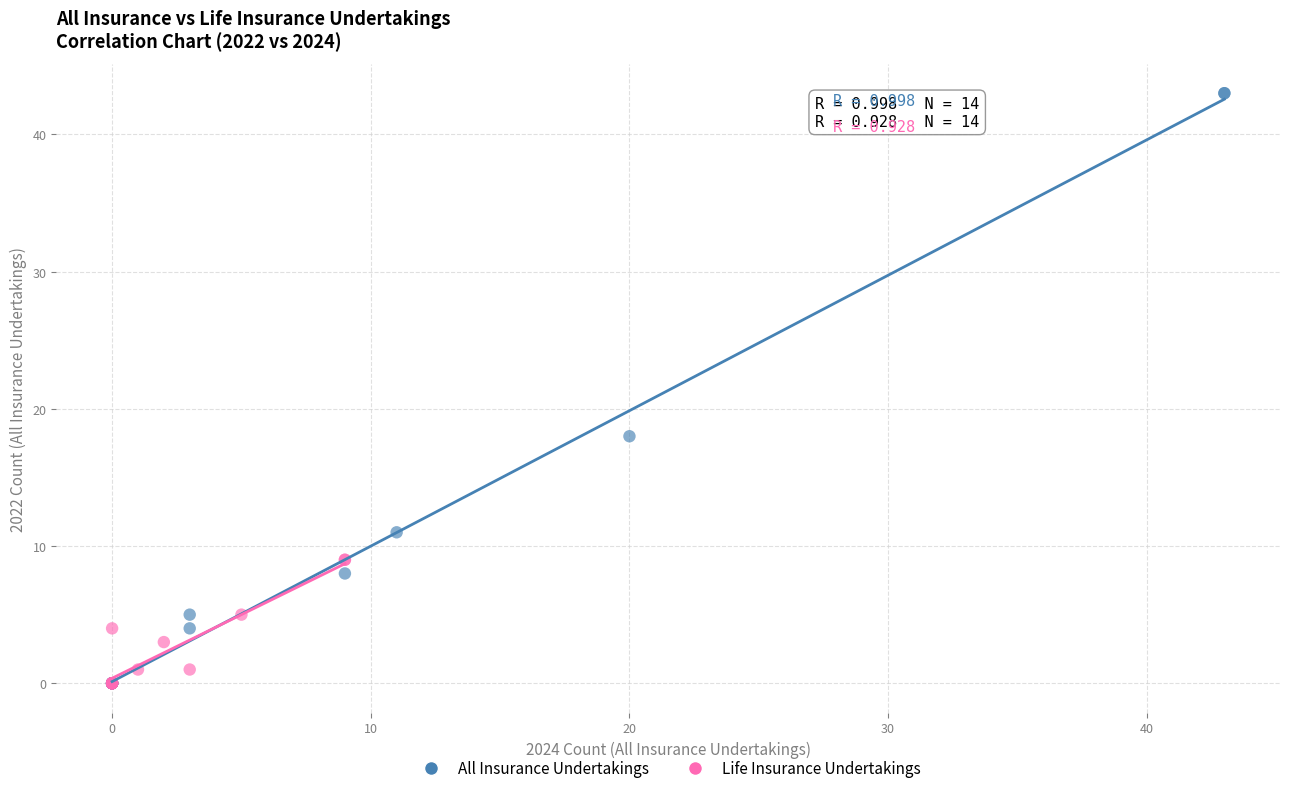

Which series contains the highest Y value?

All Insurance Undertakings